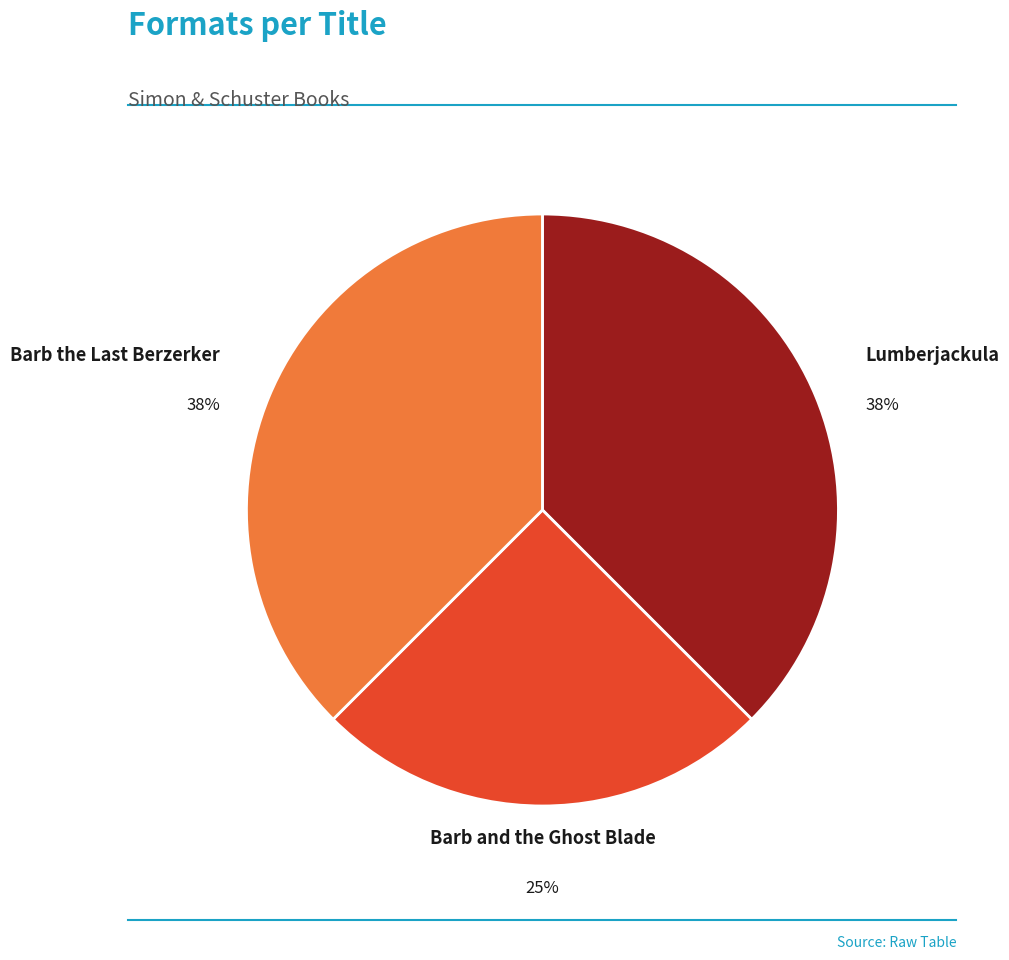

To the nearest percent, what is the average slice percentage?

33%